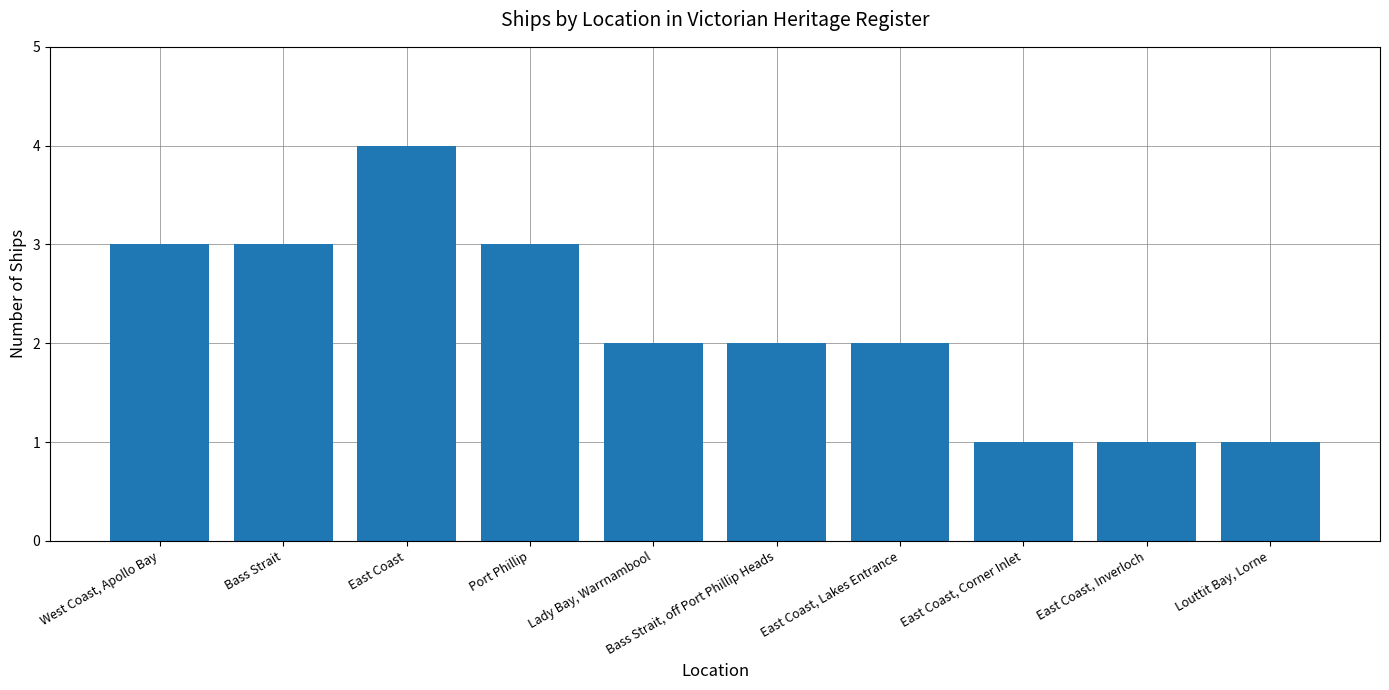

At which label does the data first exceed 2?

West Coast, Apollo Bay